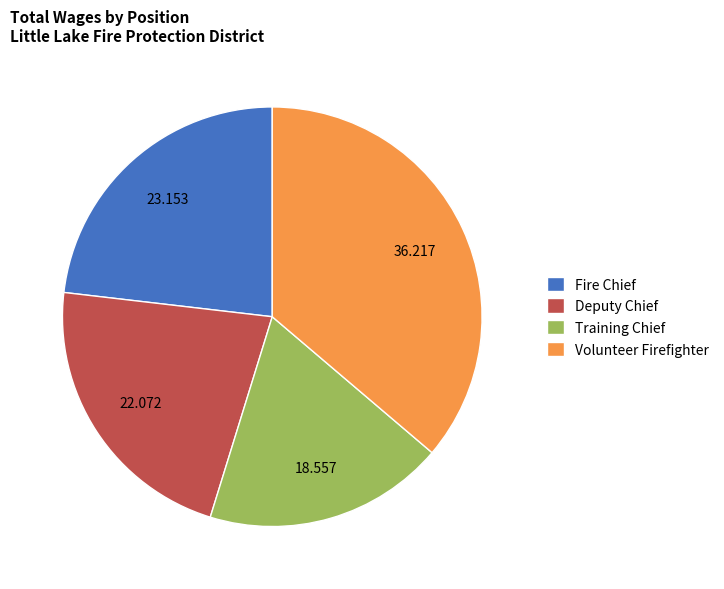

Count the number of slices in the pie.

4